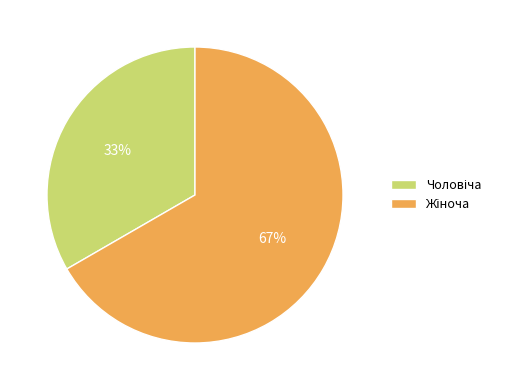

Does any single category account for the majority?

Yes